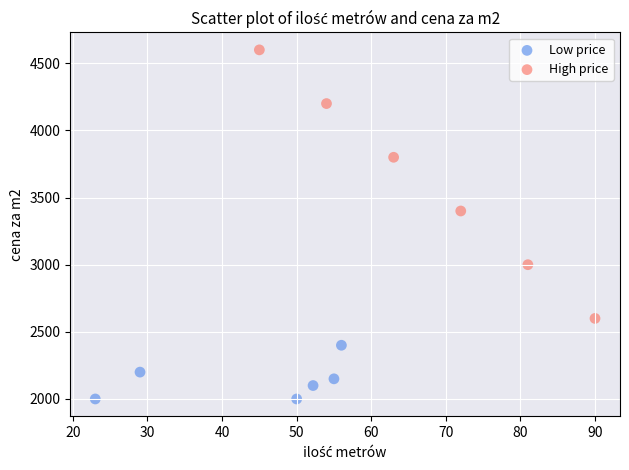

Which series has the largest Y range (max minus min)?

High price